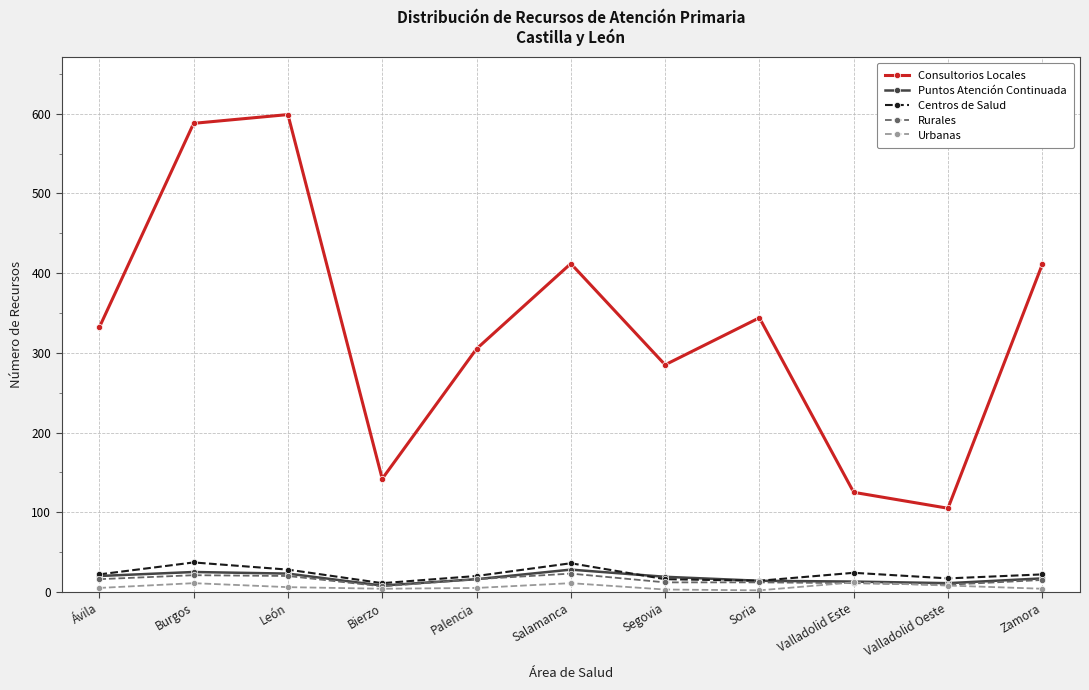

The Consultorios Locales series shows 411 at Zamora. True or false?

True